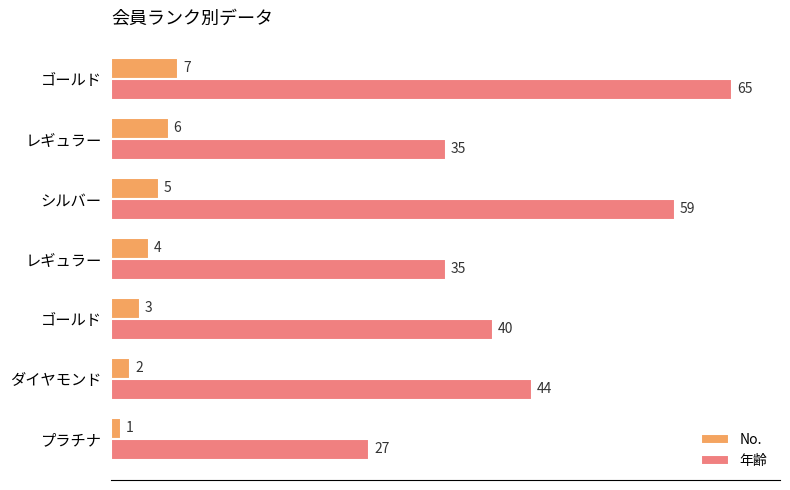

What is the average value of the 年齢 series?

44